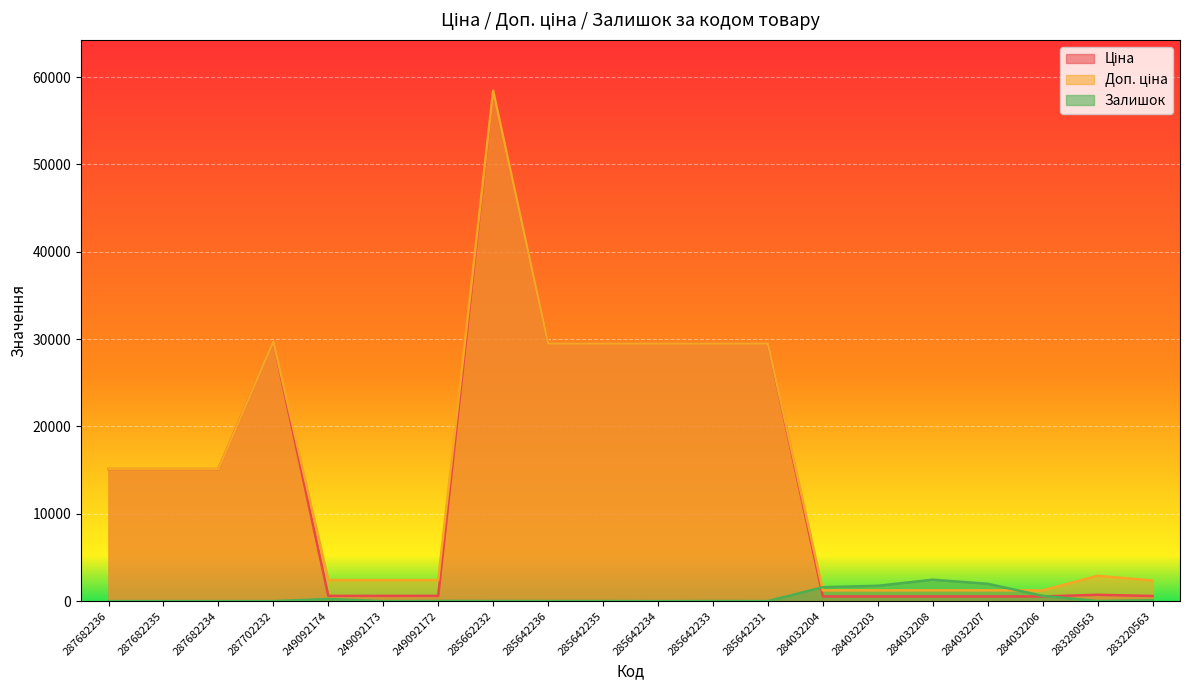

Read the Доп. ціна value at 285642234.

29491.5